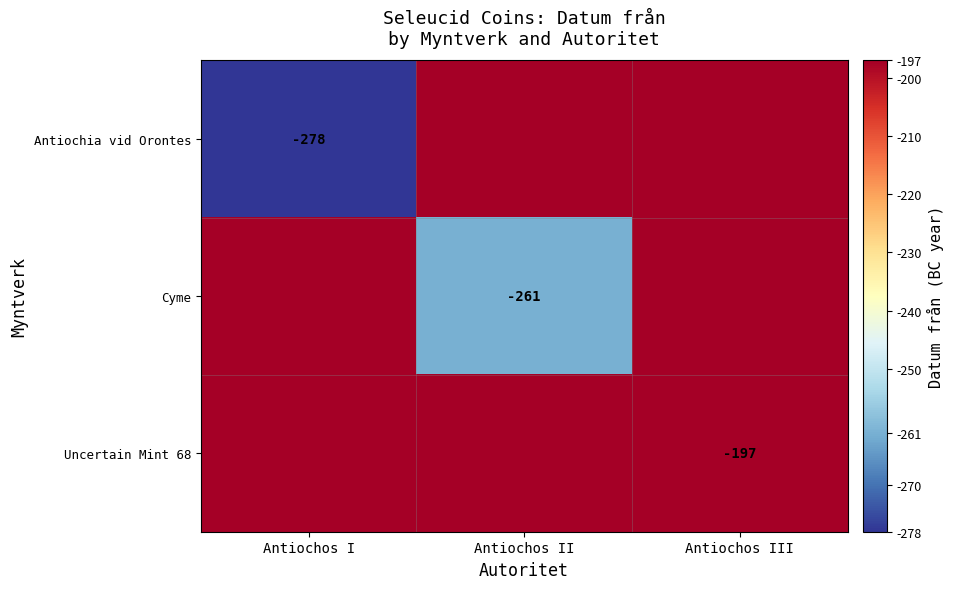

Is it true that Cyme equals -106 at Antiochos II?

False